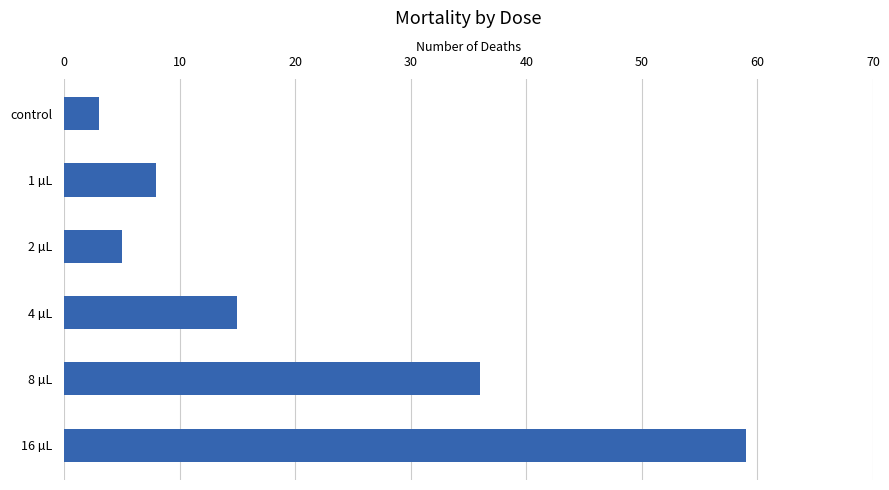

Are the bars horizontal?

Yes